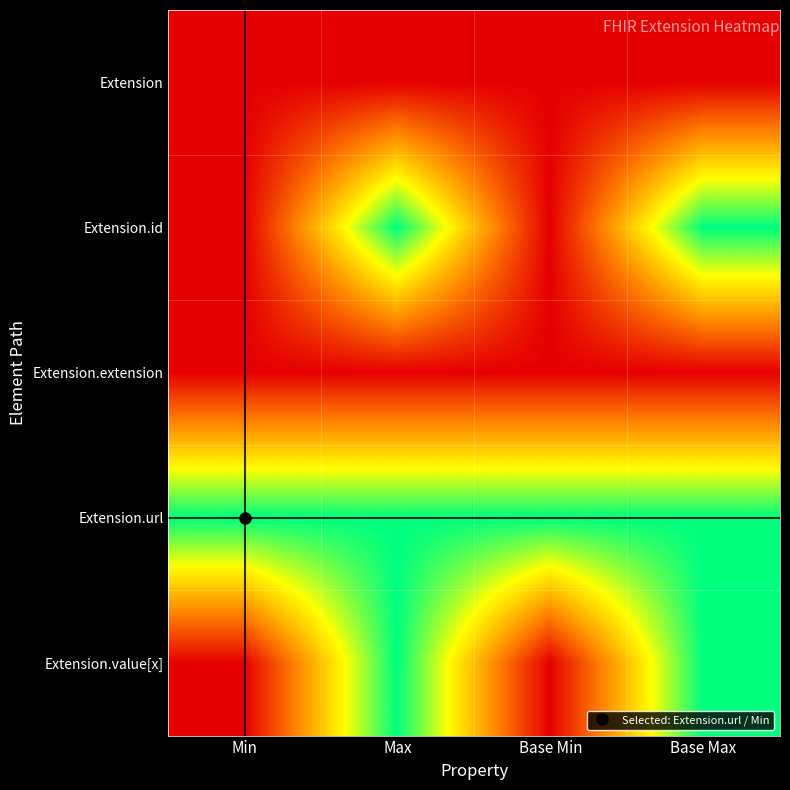

Reading right to left, list all the values displayed in this chart.

Extension: Base Max=0	Base Min=0	Max=0	Min=0
Extension.id: Base Max=1	Base Min=0	Max=1	Min=0
Extension.extension: Base Max=0	Base Min=0	Max=0	Min=0
Extension.url: Base Max=1	Base Min=1	Max=1	Min=1
Extension.value[x]: Base Max=1	Base Min=0	Max=1	Min=0